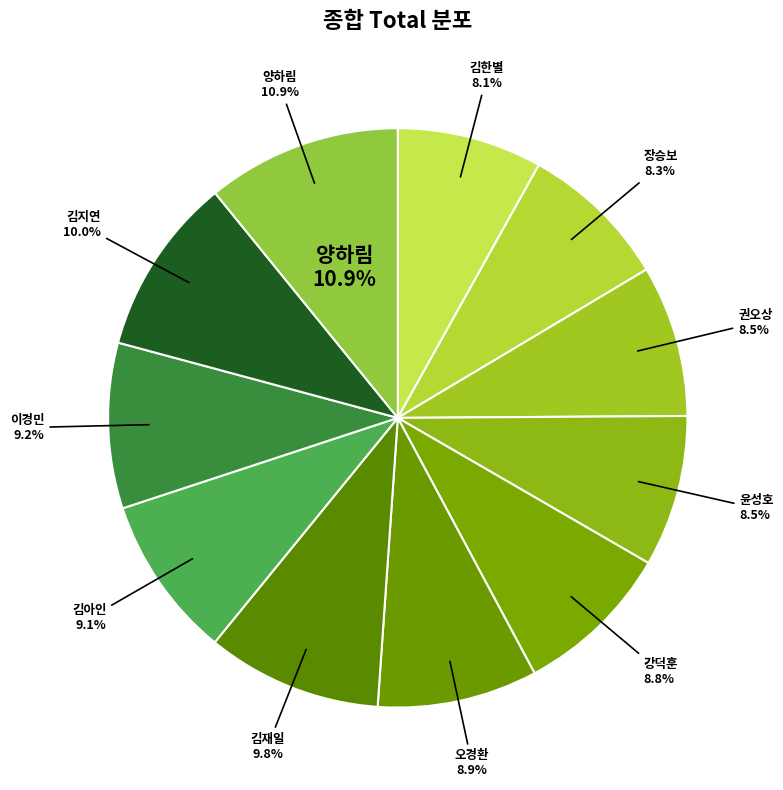

Does 김지연 account for over 50% of the chart?

No